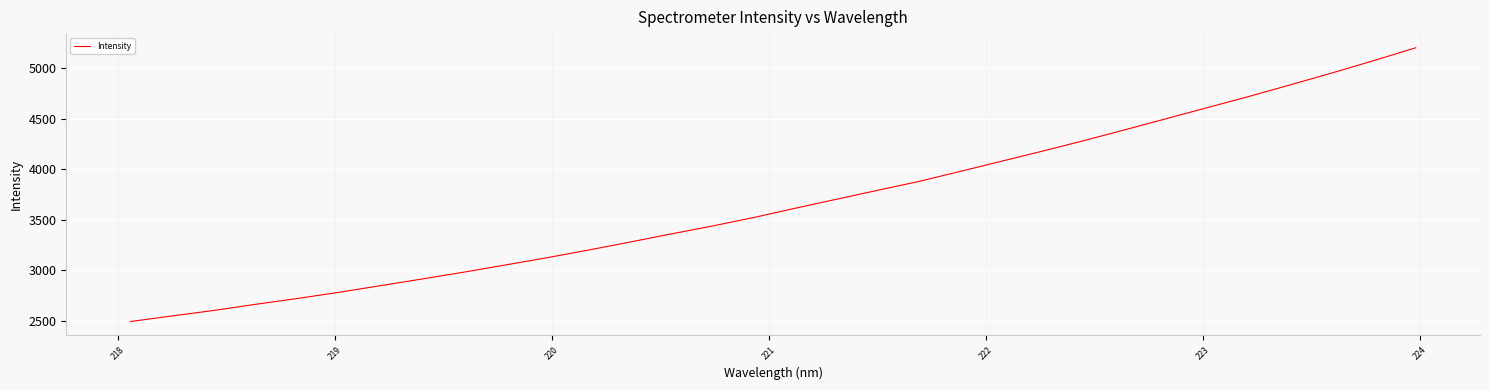

Reading left to right, extract all data points from this chart.

2493.6	2548.7	2602.8	2662.9	2720.3	2781.1	2847.0	2912.8	2979.9	3050.9	3122.2	3198.1	3276.9	3357.9	3436.9	3521.0	3612.7	3702.1	3791.3	3879.5	3979.1	4080.2	4181.2	4285.2	4393.7	4503.9	4614.2	4724.5	4839.7	4956.3	5077.8	5202.8